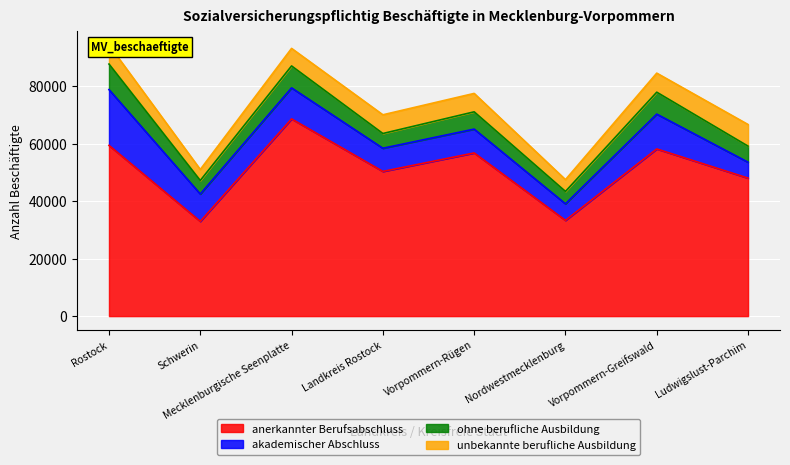

What is the maximum value for ohne berufliche Ausbildung?

8877